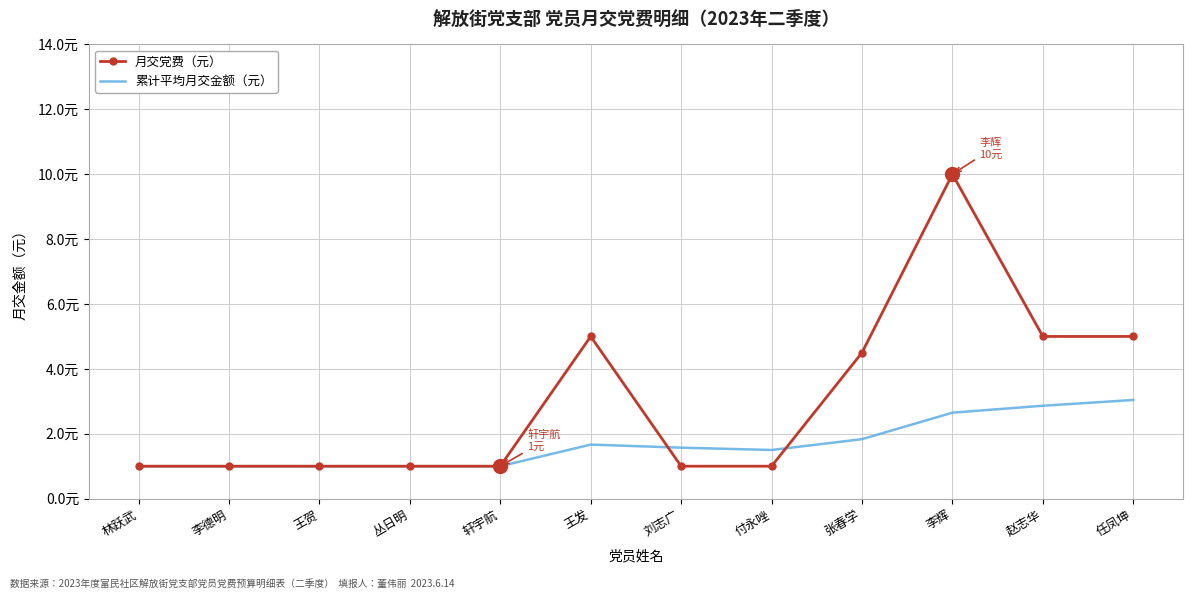

Which series has the widest spread of values?

月交党费（元）